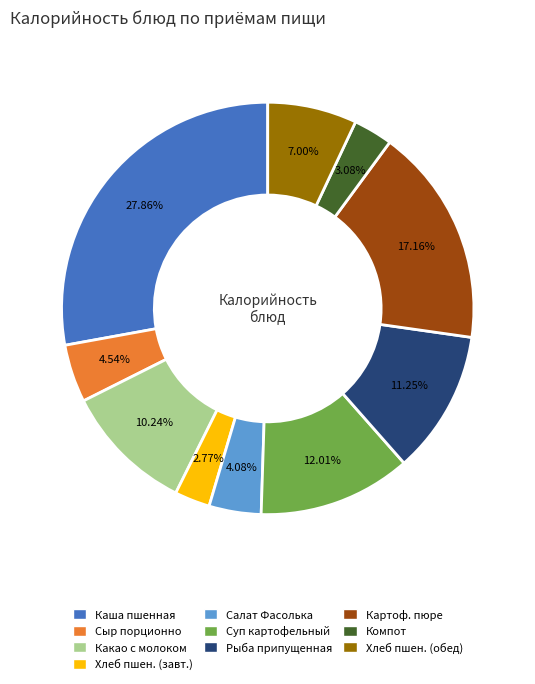

Is there a majority slice in this chart?

No